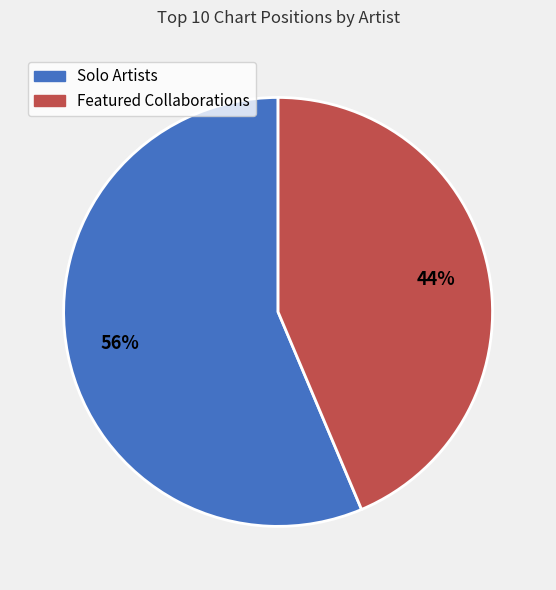

To the nearest percent, what is the average slice percentage?

50%